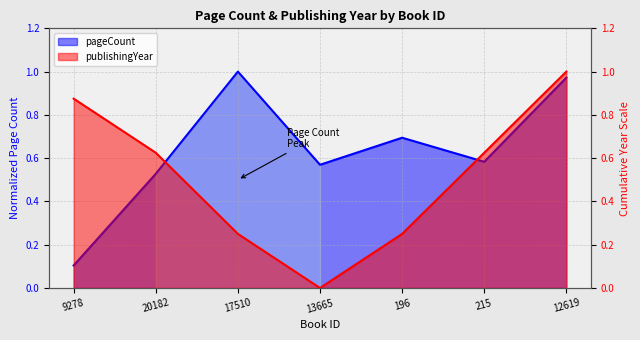

Which series changed the most between 196 and 215?

publishingYear